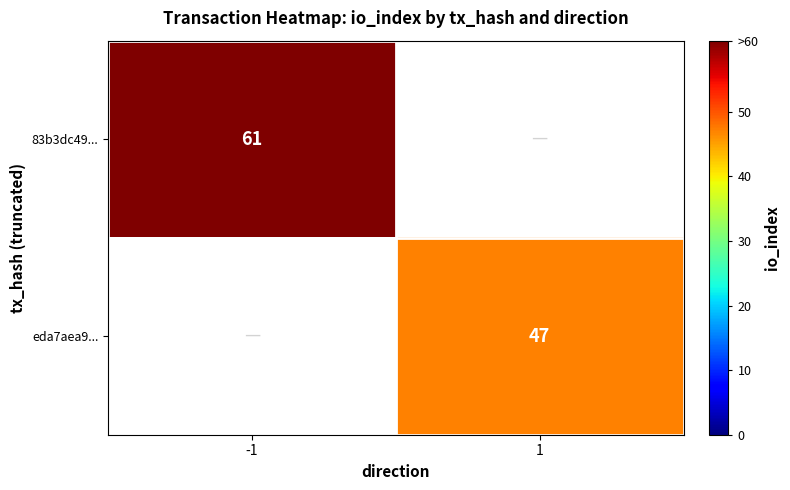

Is the value of 83b3dc49... at -1 greater than the value of eda7aea9... at 1?

Yes